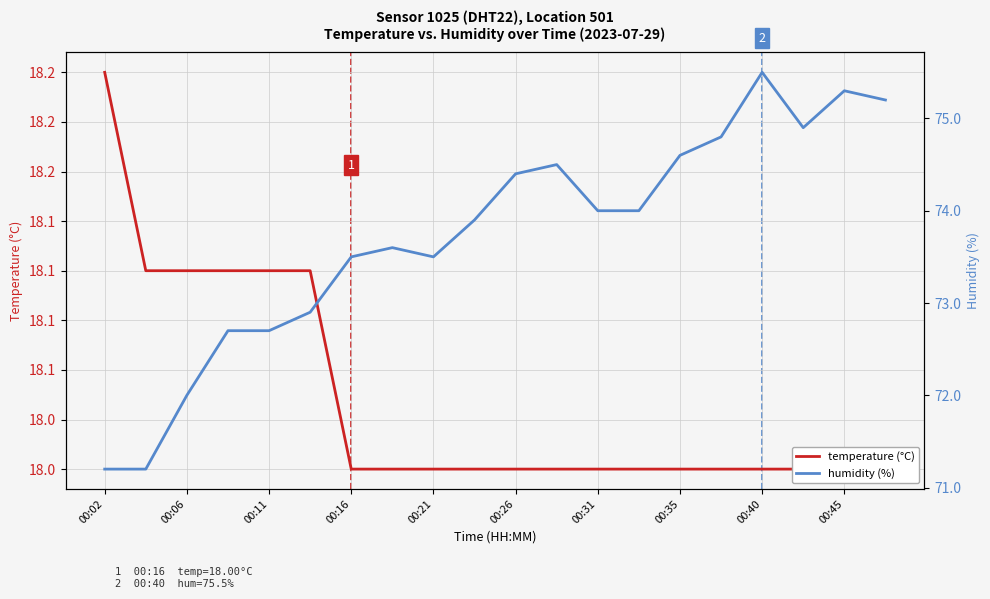

What is the average value of the humidity (%) series?

73.7